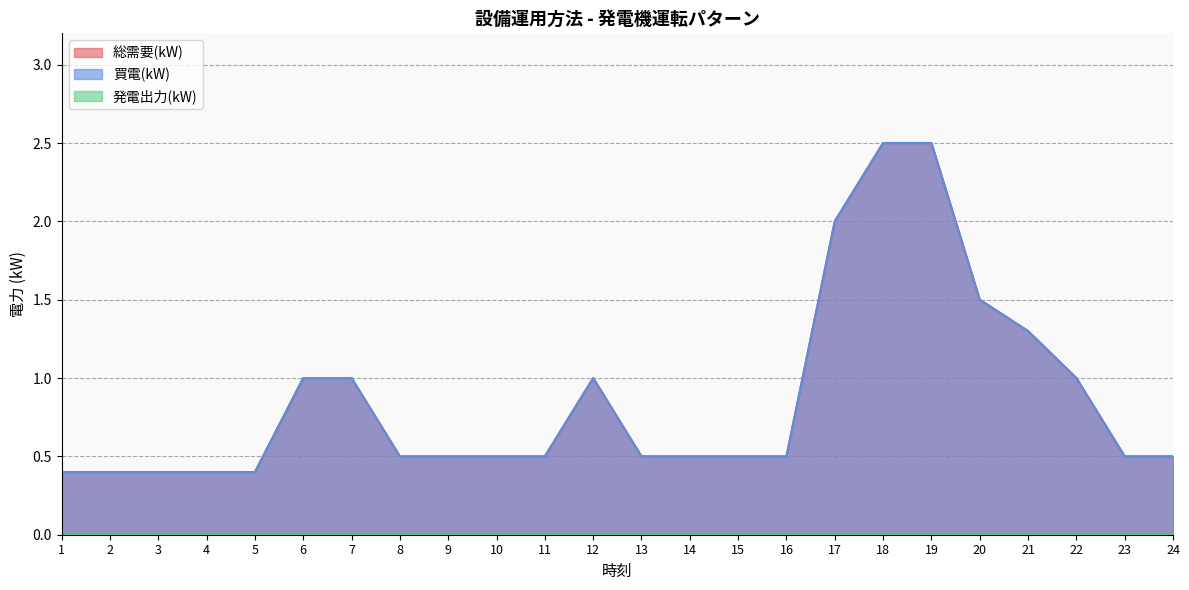

What is the approximate value of 買電(kW) at 7?

1.0